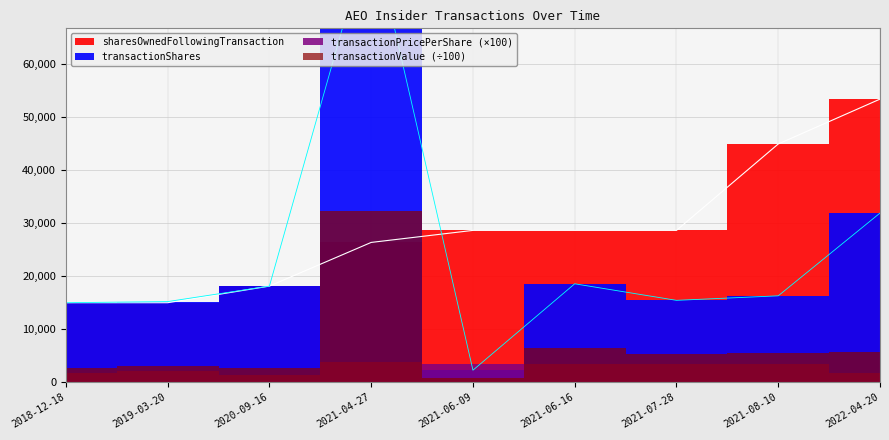

Between which two adjacent categories do sharesOwnedFollowingTransaction and transactionShares first intersect?

2021-04-27 and 2021-06-09